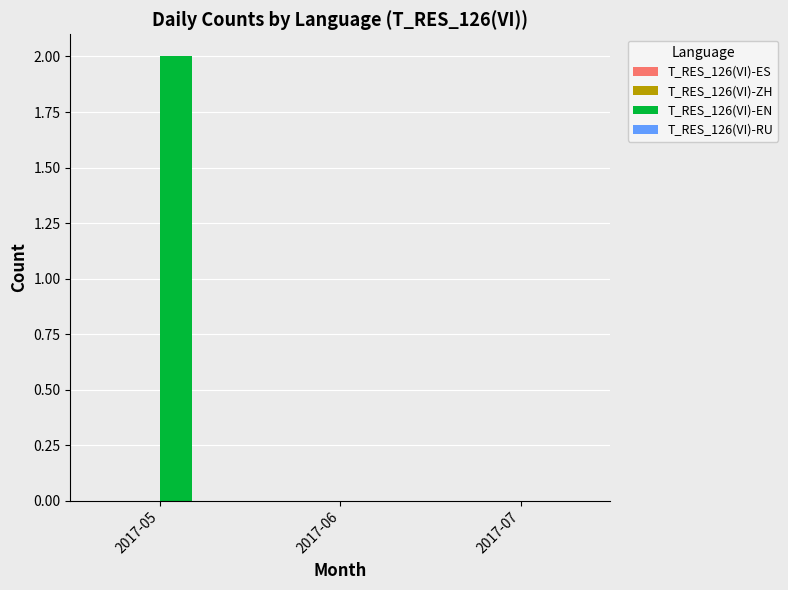

True or false: the data shows 0 at 2017-06.

True